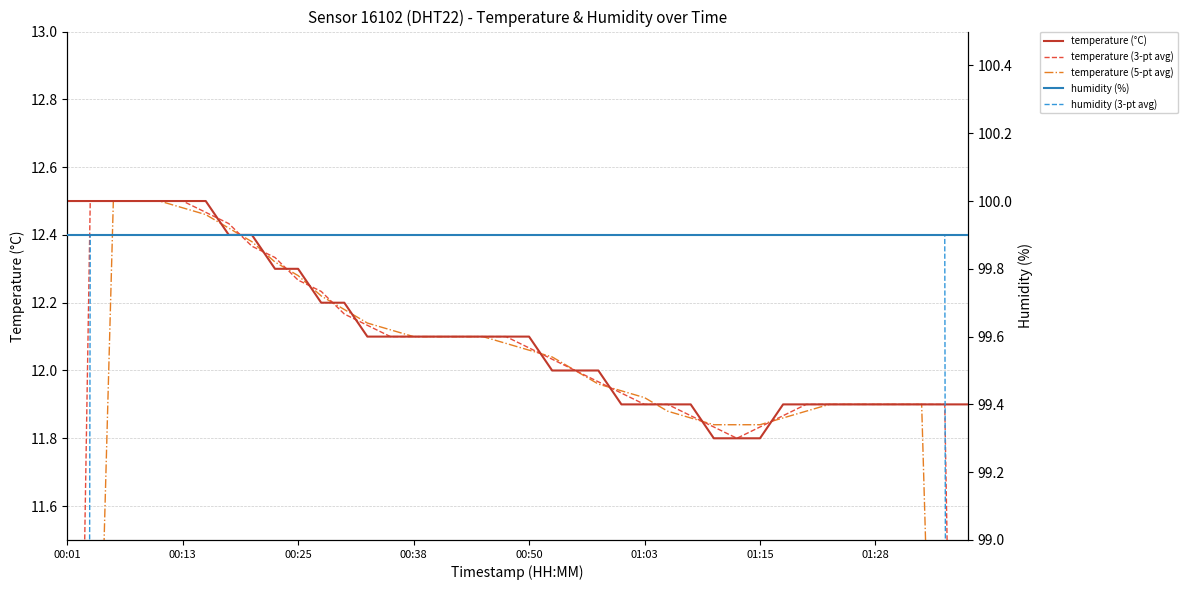

True or false: temperature (5-pt avg) and humidity (%) cross at least once.

False